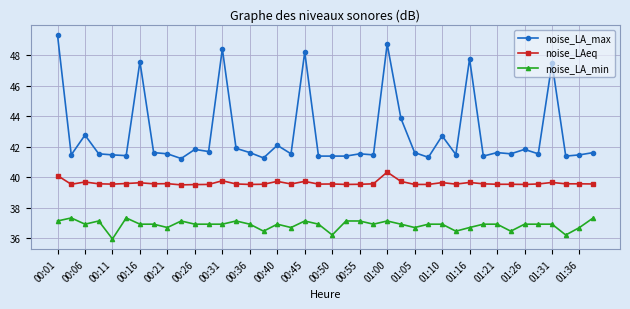

True or false: noise_LA_max and noise_LAeq intersect in this chart.

False